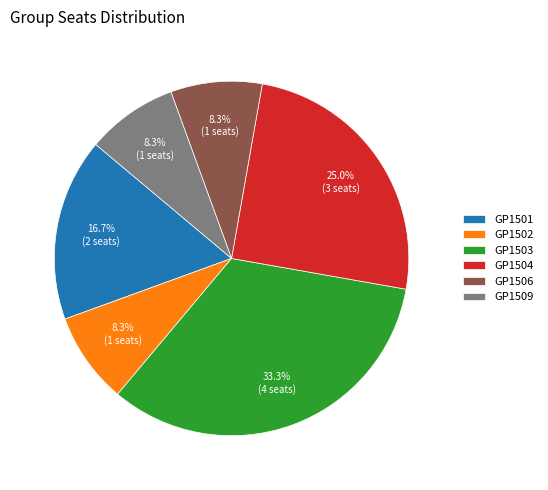

What percentage is the GP1509 slice, to the nearest percent?

8%